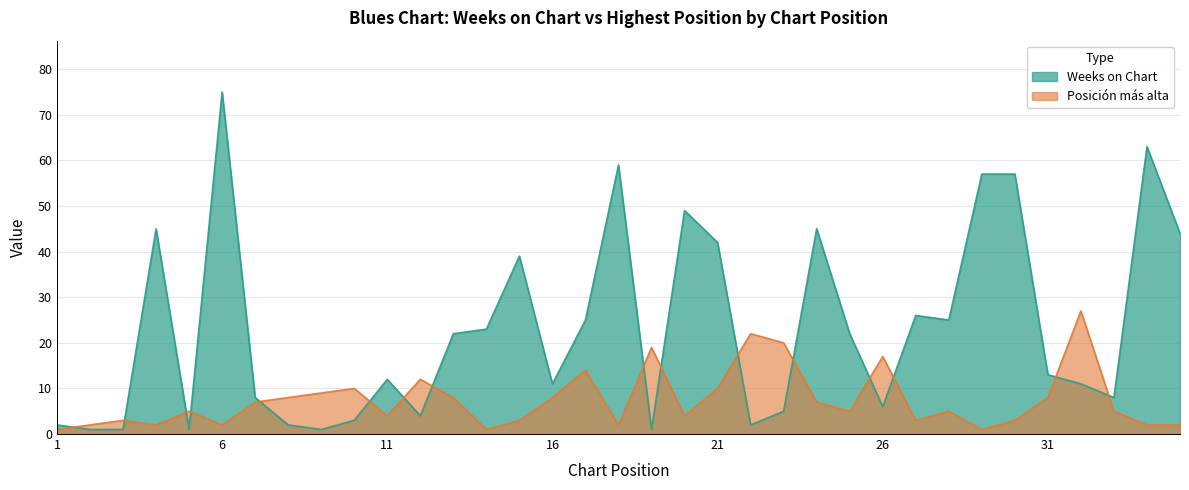

How many categories are shown in the chart?

35